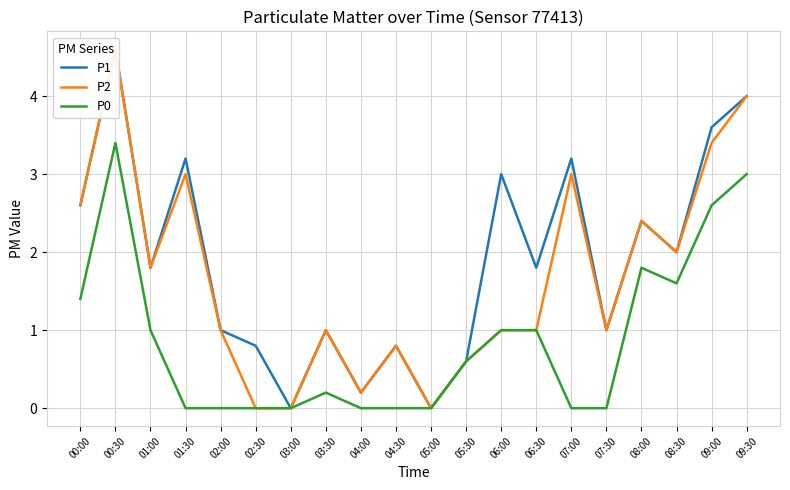

Reading right to left, transcribe all the data shown in this chart.

P1: 09:30=4.0	09:00=3.6	08:30=2.0	08:00=2.4	07:30=1.0	07:00=3.2	06:30=1.8	06:00=3.0	05:30=0.6	05:00=0.0	04:30=0.8	04:00=0.2	03:30=1.0	03:00=0.0	02:30=0.8	02:00=1.0	01:30=3.2	01:00=1.8	00:30=4.6	00:00=2.6
P2: 09:30=4.0	09:00=3.4	08:30=2.0	08:00=2.4	07:30=1.0	07:00=3.0	06:30=1.0	06:00=1.0	05:30=0.6	05:00=0.0	04:30=0.8	04:00=0.2	03:30=1.0	03:00=0.0	02:30=0.0	02:00=1.0	01:30=3.0	01:00=1.8	00:30=4.6	00:00=2.6
P0: 09:30=3.0	09:00=2.6	08:30=1.6	08:00=1.8	07:30=0.0	07:00=0.0	06:30=1.0	06:00=1.0	05:30=0.6	05:00=0.0	04:30=0.0	04:00=0.0	03:30=0.2	03:00=0.0	02:30=0.0	02:00=0.0	01:30=0.0	01:00=1.0	00:30=3.4	00:00=1.4